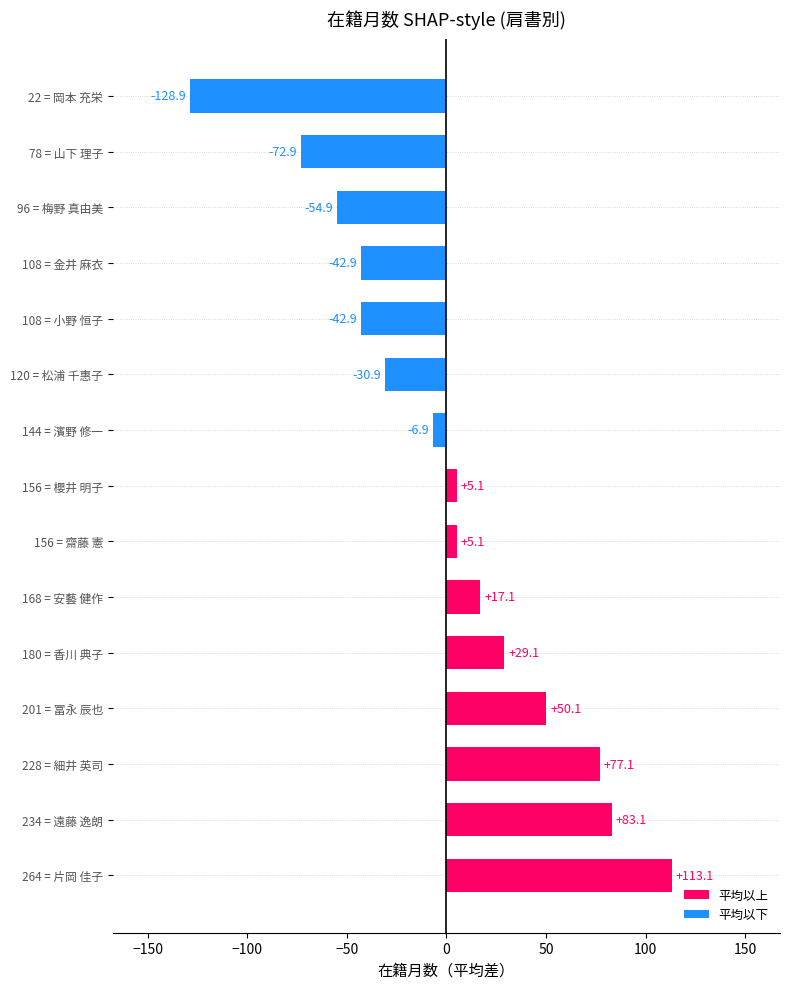

What is the change in value from 156 = 齋藤 憲 to 120 = 松浦 千惠子?

-36.0